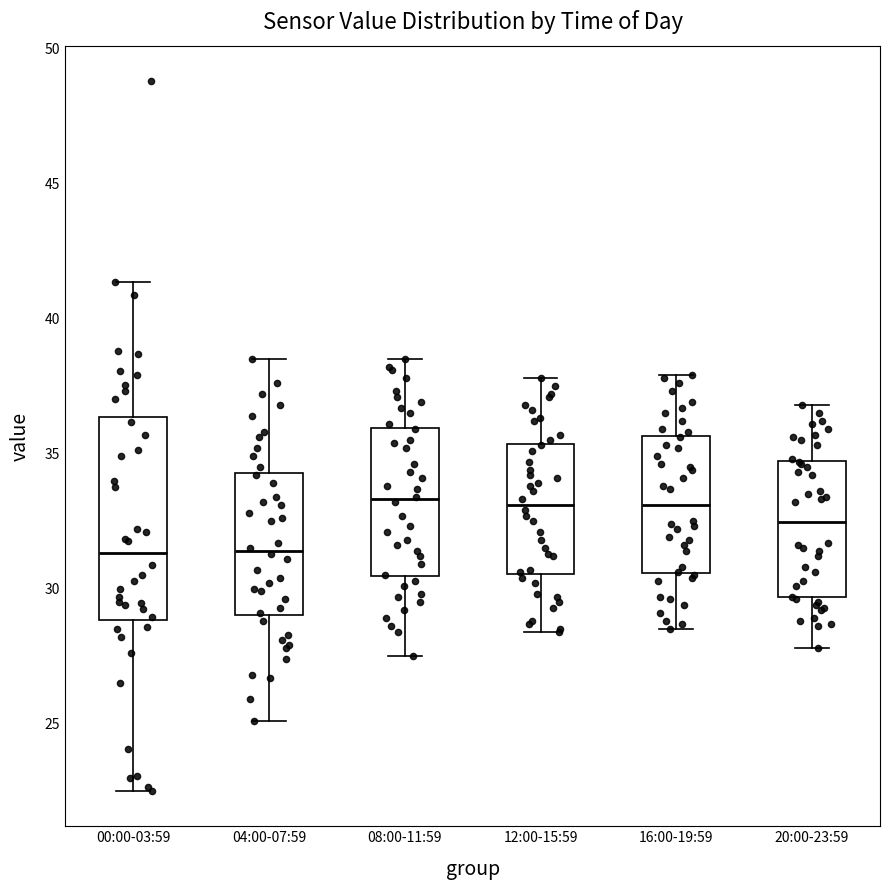

Where is the upper edge of the box for 04:00-07:59 on the y-axis? The values are not printed on the chart, so give them approximately, as read against the axis.

34.5